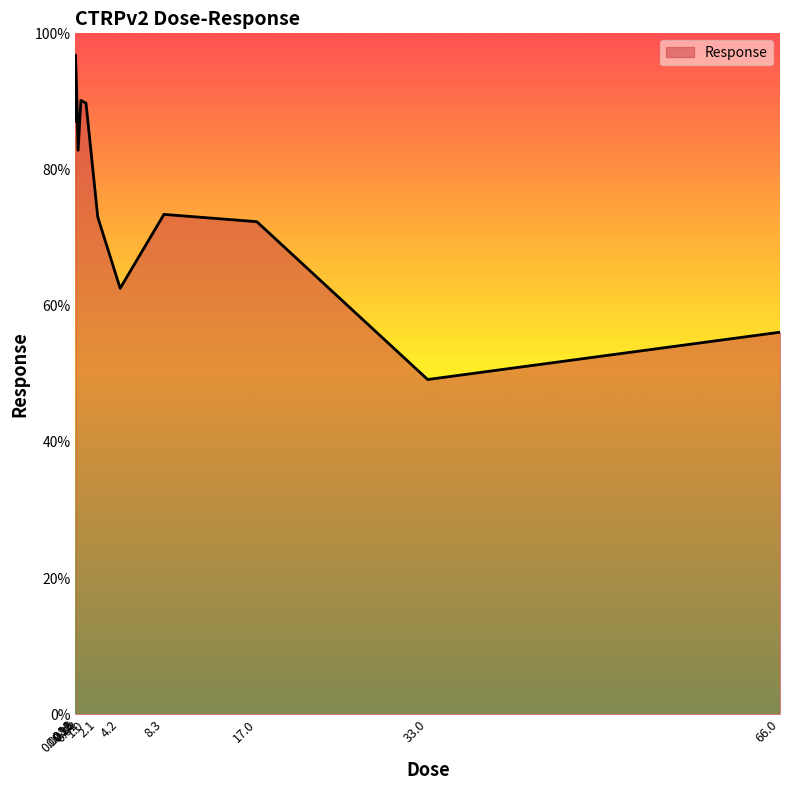

What is the change in value from 0.52 to 66.0?

-34.0